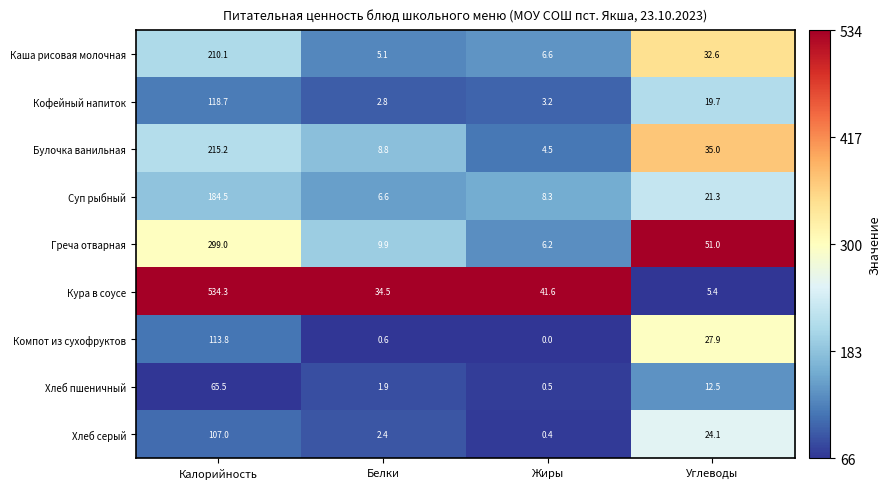

What is the sum of the Суп рыбный values at Жиры and Белки?

14.9